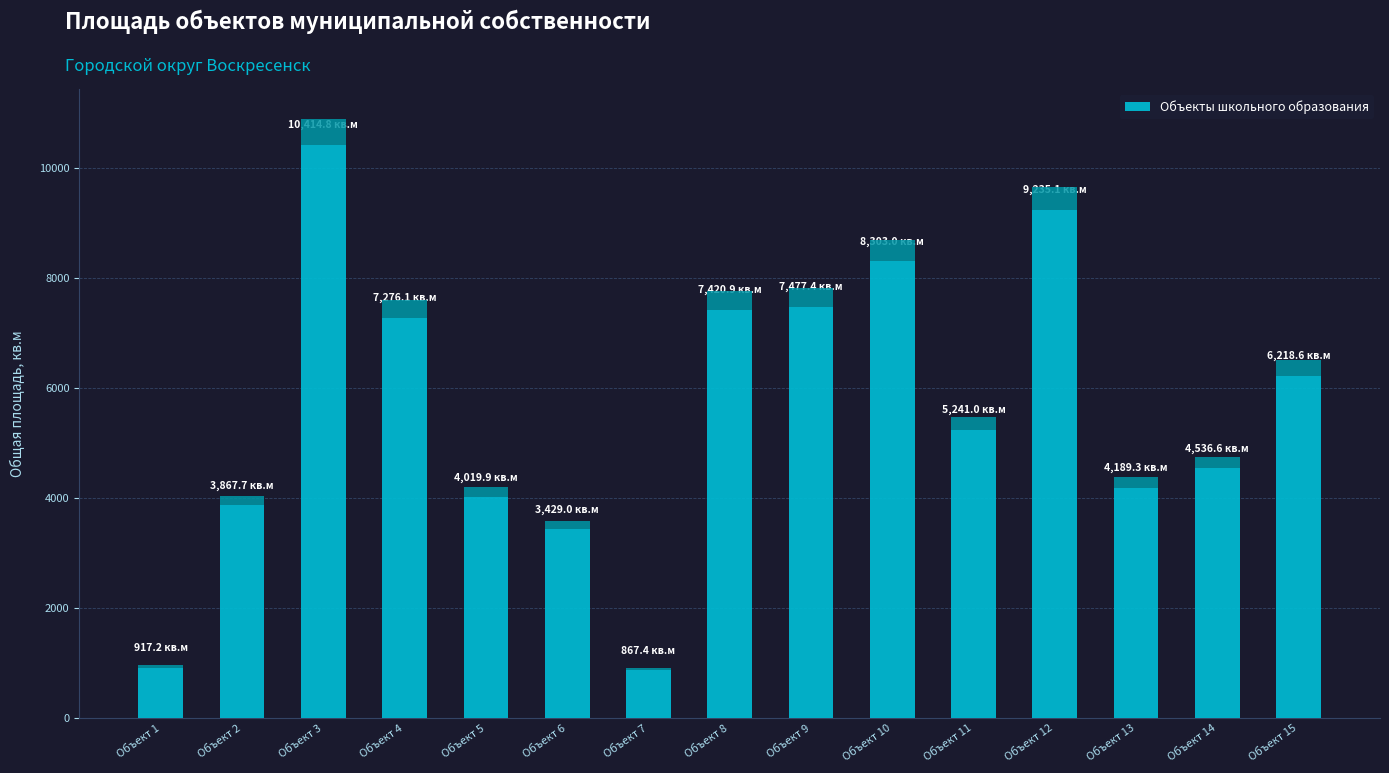

Which category has the lowest value across all series?

Объект 7